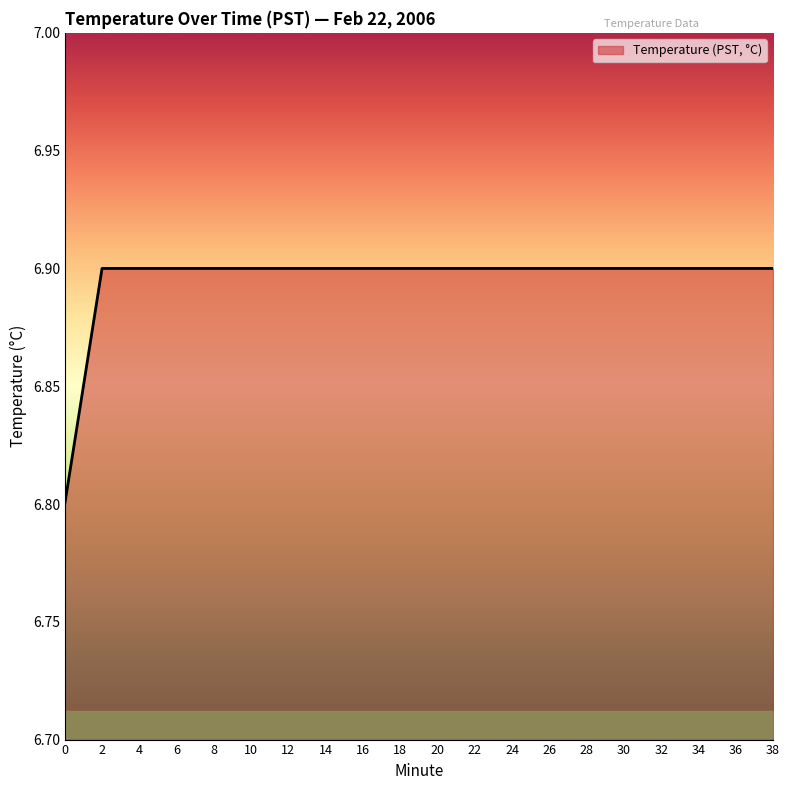

What is the minimum value shown in the chart?

6.8